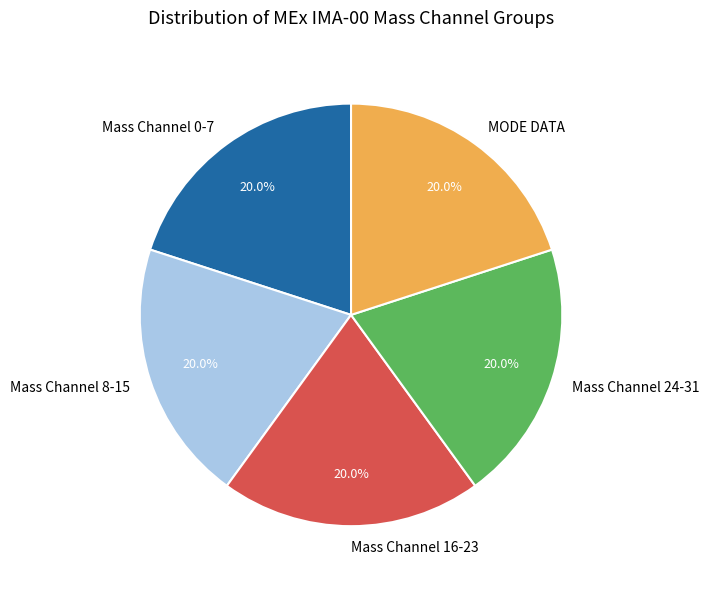

How many slices are in this pie chart?

5